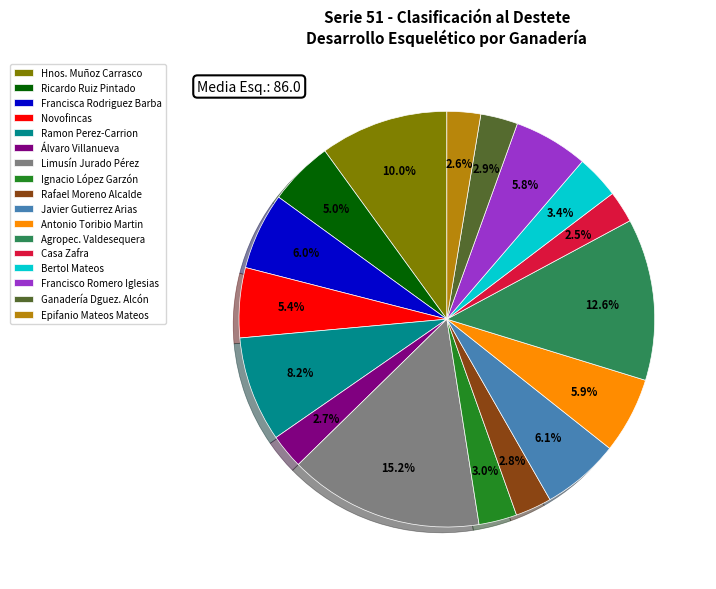

What is the ratio of the value at Álvaro Villanueva to the value at Ganadería Dguez. Alcón?

0.9